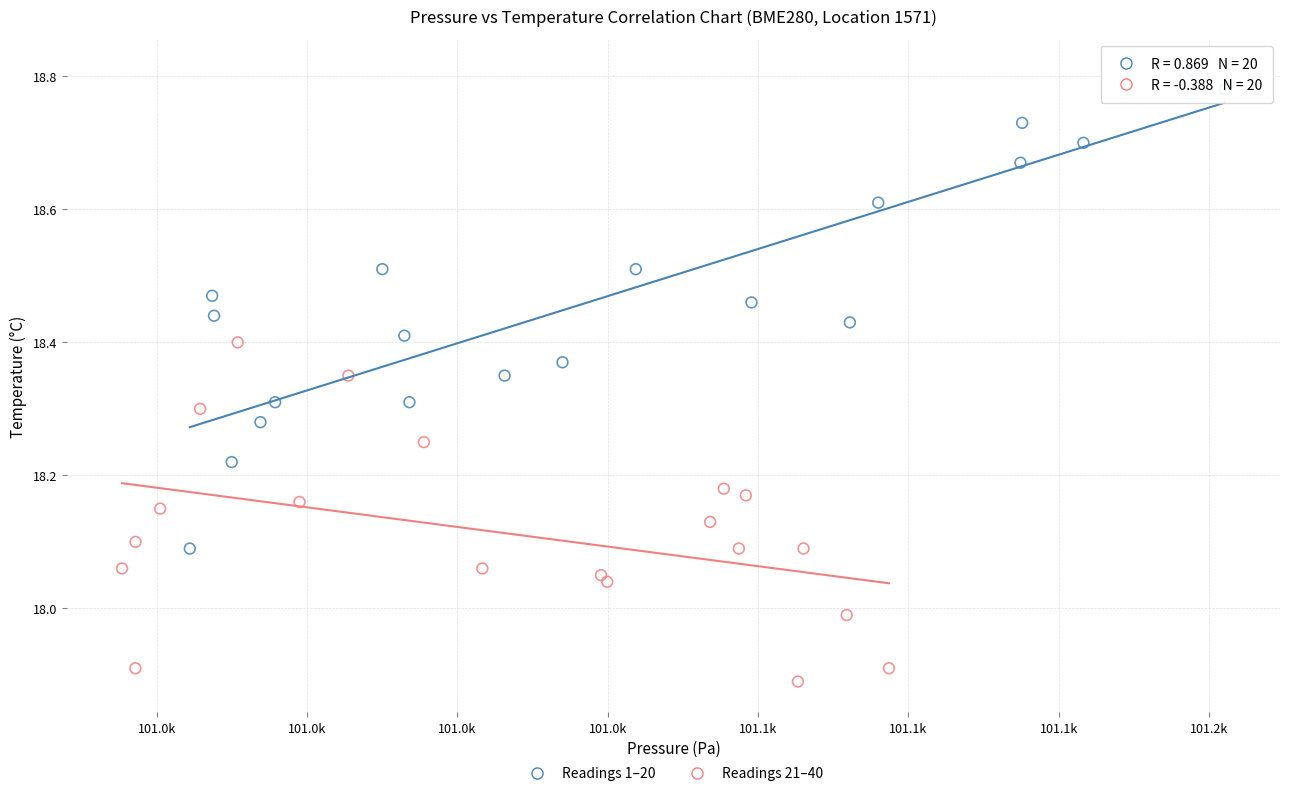

Which series reaches the minimum Y coordinate?

Readings 21–40